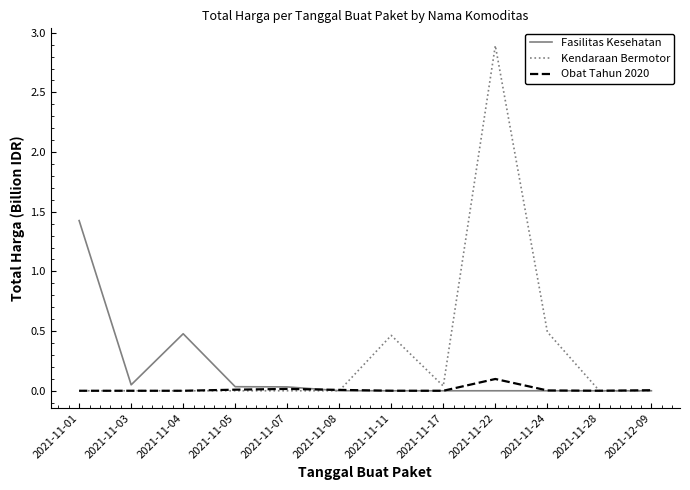

True or false: Obat Tahun 2020 and Fasilitas Kesehatan cross at least once.

True